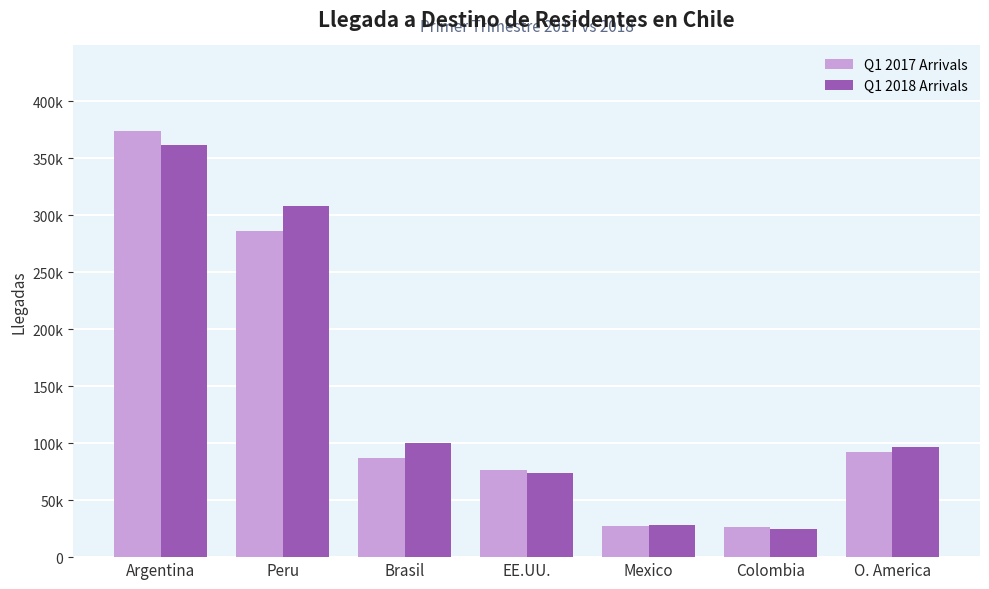

Does the chart contain stacked bars?

No